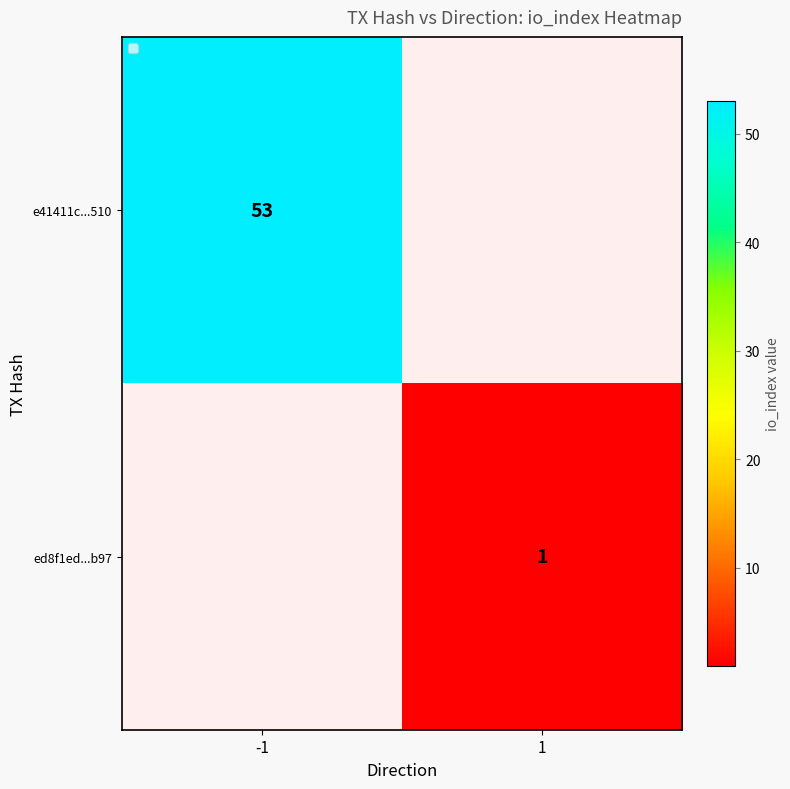

True or false: ed8f1ed...b97 has a value of 1 at 1.

True